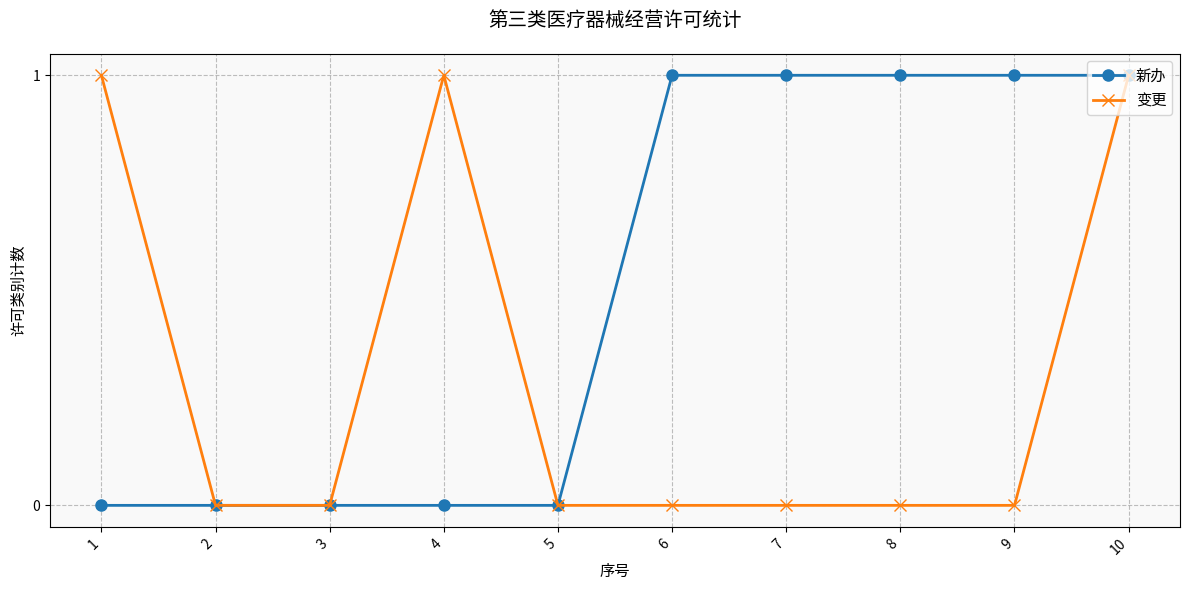

The value of 新办 at 10 is 1. True or false?

True